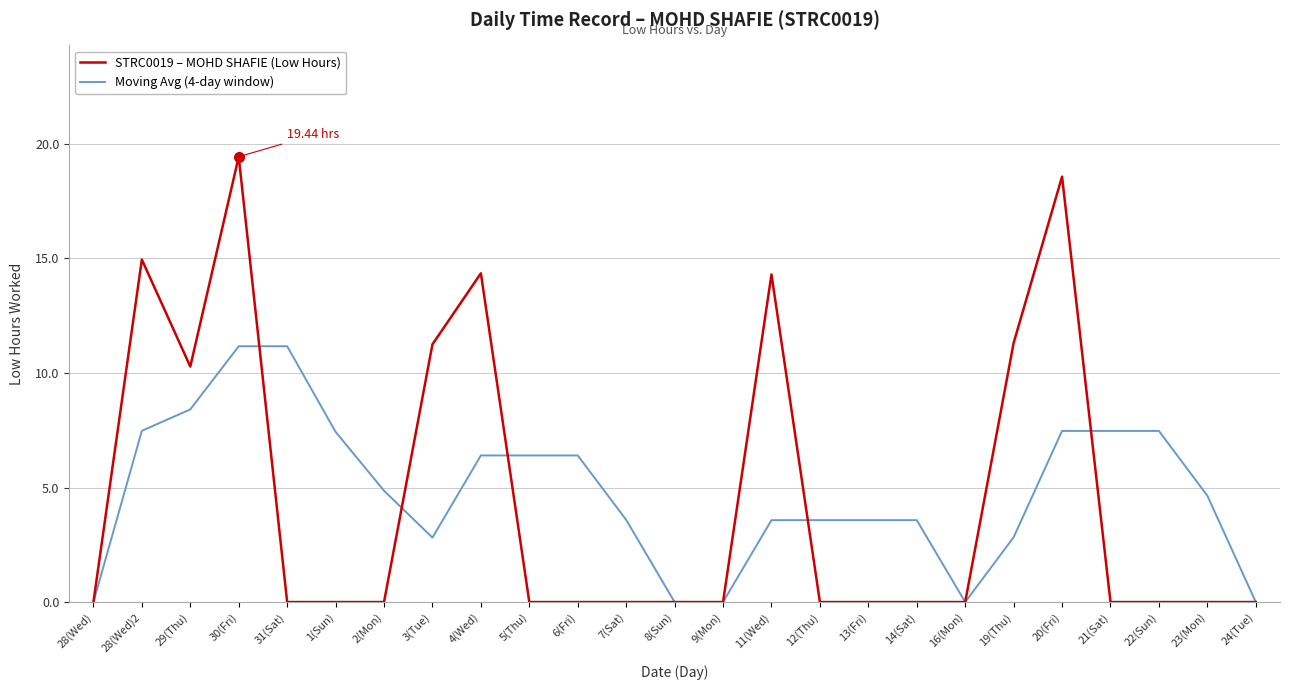

Is this an area chart (filled region under the line)?

No